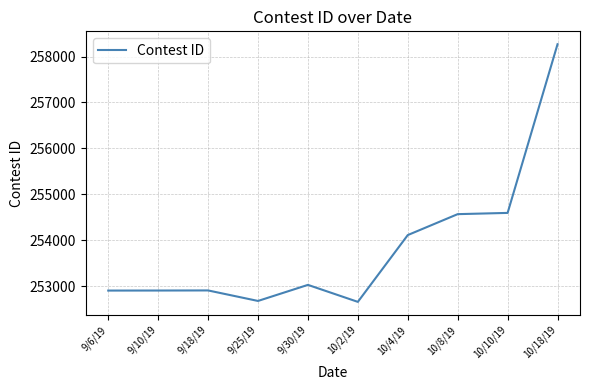

What is the ratio of the value at 10/10/19 to the value at 9/6/19?

1.0